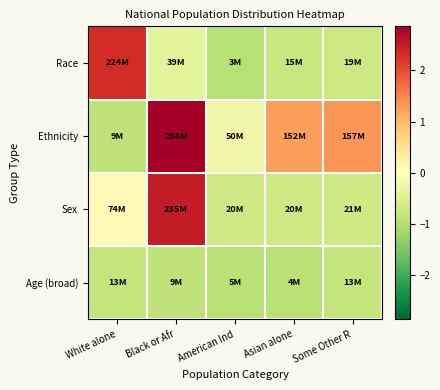

Reading right to left, transcribe all the data shown in this chart.

Race: Some Other R=-0.7	Asian alone=-0.8	American Ind=-1.0	Black or Afr=-0.4	White alone=2.3
Ethnicity: Some Other R=1.3	Asian alone=1.3	American Ind=-0.2	Black or Afr=2.9	White alone=-0.9
Sex: Some Other R=-0.7	Asian alone=-0.7	American Ind=-0.7	Black or Afr=2.5	White alone=0.1
Age (broad): Some Other R=-0.8	Asian alone=-0.9	American Ind=-0.9	Black or Afr=-0.9	White alone=-0.8